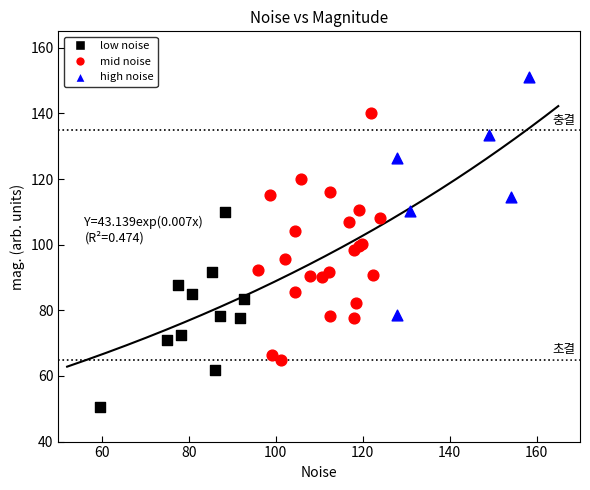

Which series reaches the maximum Y coordinate?

high noise